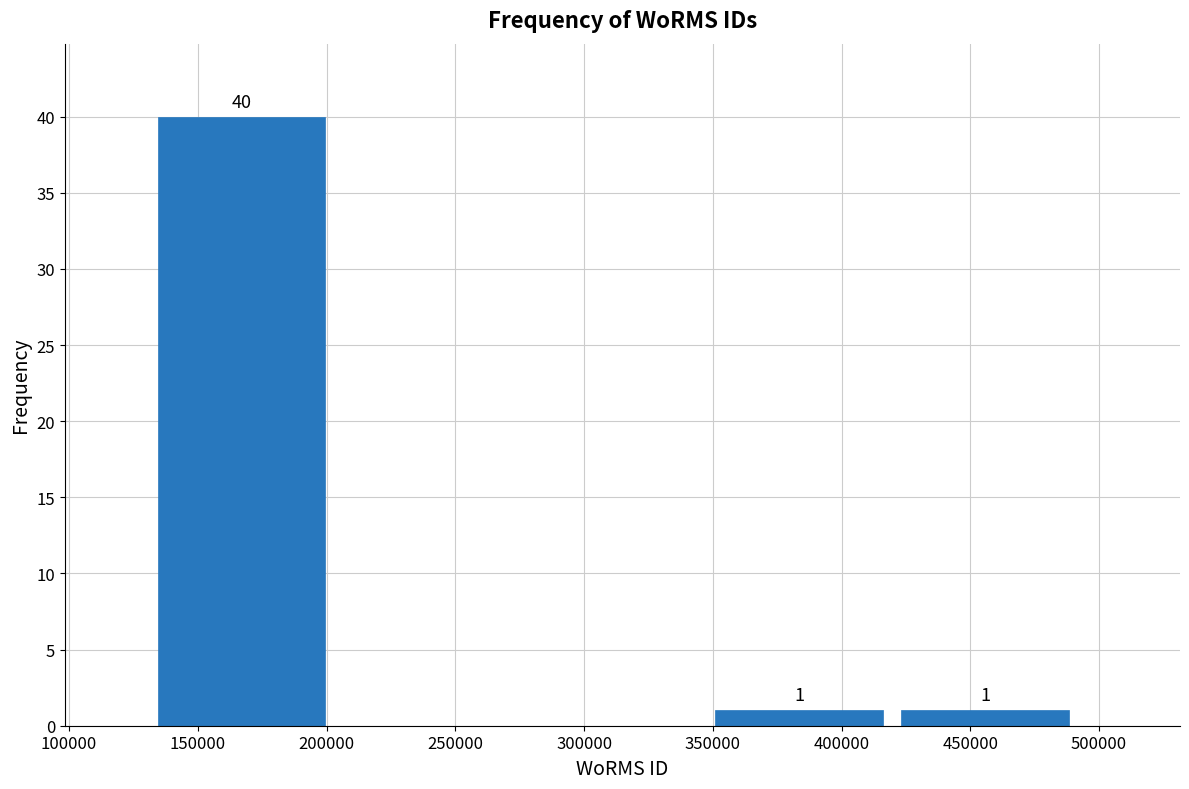

Over which range of the x-axis is the bar tallest?

135000 to 205000